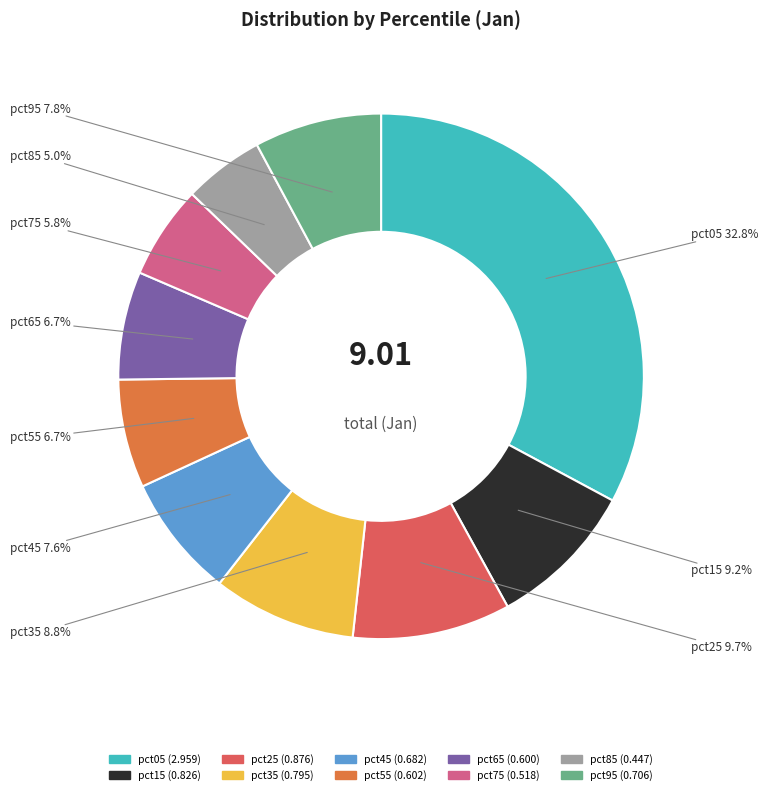

Does pct35 account for over 50% of the chart?

No